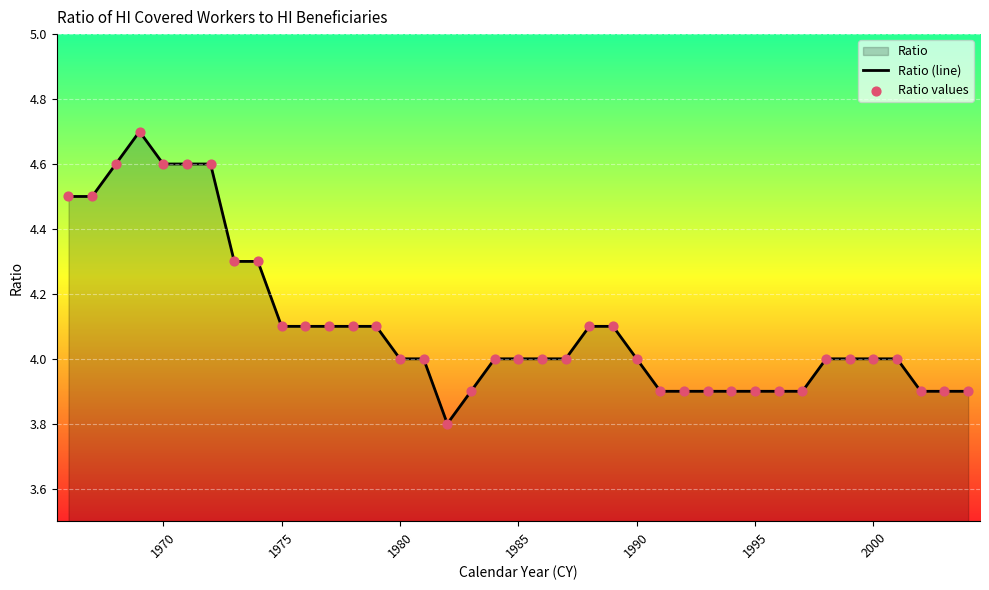

At how many categories does at least one series exceed 3?

39